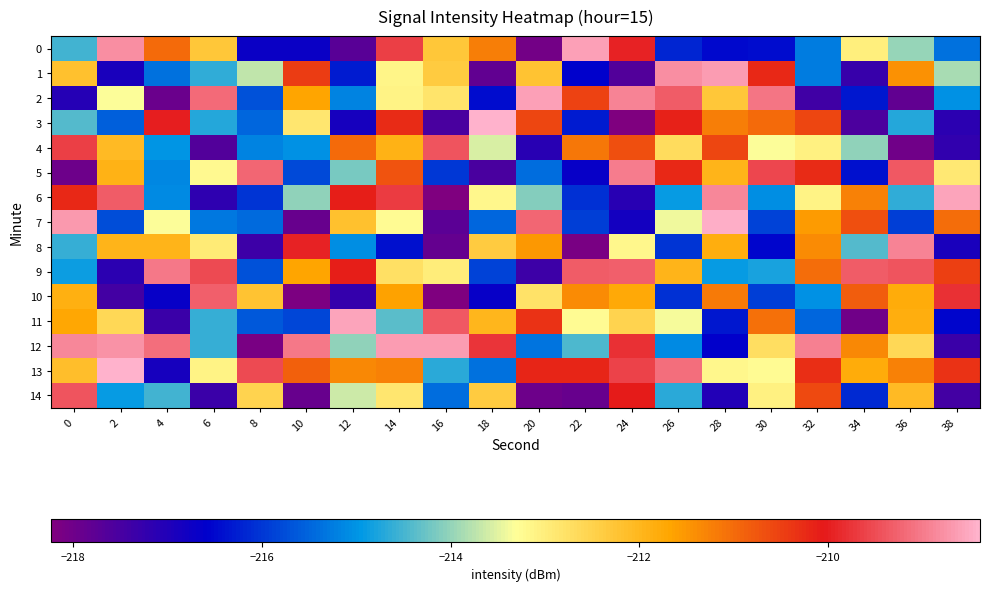

Reading left to right, transcribe all the data shown in this chart.

0: 0=-214.5	2=-208.8	4=-211.0	6=-212.3	8=-216.7	10=-216.7	12=-217.7	14=-209.6	16=-212.3	18=-211.2	20=-218.1	22=-208.6	24=-210.0	26=-216.2	28=-216.5	30=-216.5	32=-215.2	34=-213.0	36=-214.0	38=-215.4
1: 0=-212.2	2=-216.9	4=-215.4	6=-214.6	8=-213.7	10=-210.4	12=-216.3	14=-213.1	16=-212.4	18=-217.8	20=-212.2	22=-216.6	24=-217.6	26=-208.8	28=-208.6	30=-210.2	32=-215.2	34=-217.3	36=-211.4	38=-213.9
2: 0=-217.1	2=-213.3	4=-217.9	6=-209.2	8=-215.7	10=-211.7	12=-215.2	14=-213.1	16=-212.8	18=-216.4	20=-208.6	22=-210.5	24=-208.9	26=-209.3	28=-212.3	30=-209.1	32=-217.4	34=-216.3	36=-217.8	38=-215.0
3: 0=-214.4	2=-215.6	4=-210.0	6=-214.7	8=-215.5	10=-212.9	12=-216.9	14=-210.3	16=-217.5	18=-208.4	20=-210.6	22=-216.3	24=-218.2	26=-210.1	28=-211.2	30=-211.0	32=-210.6	34=-217.5	36=-214.7	38=-217.1
4: 0=-209.7	2=-212.1	4=-215.0	6=-217.7	8=-215.2	10=-215.0	12=-211.0	14=-211.9	16=-209.4	18=-213.6	20=-217.1	22=-211.2	24=-210.7	26=-212.7	28=-210.6	30=-213.3	32=-213.1	34=-214.0	36=-218.0	38=-217.2
5: 0=-218.0	2=-211.9	4=-215.1	6=-213.2	8=-209.2	10=-215.8	12=-214.2	14=-210.7	16=-216.0	18=-217.5	20=-215.4	22=-216.7	24=-209.0	26=-210.2	28=-212.0	30=-209.6	32=-210.3	34=-216.4	36=-209.4	38=-212.9
6: 0=-210.2	2=-209.3	4=-215.1	6=-217.2	8=-216.0	10=-214.0	12=-210.1	14=-209.7	16=-218.2	18=-213.2	20=-214.1	22=-216.1	24=-217.1	26=-214.9	28=-208.9	30=-215.1	32=-213.1	34=-211.3	36=-214.7	38=-208.6
7: 0=-208.7	2=-215.8	4=-213.3	6=-215.3	8=-215.4	10=-217.9	12=-212.2	14=-213.3	16=-217.8	18=-215.5	20=-209.2	22=-215.9	24=-216.8	26=-213.4	28=-208.4	30=-215.9	32=-211.6	34=-210.7	36=-215.9	38=-211.0
8: 0=-214.6	2=-212.0	4=-212.0	6=-212.9	8=-217.4	10=-209.9	12=-215.1	14=-216.4	16=-217.9	18=-212.4	20=-211.5	22=-218.1	24=-213.2	26=-216.0	28=-211.8	30=-216.5	32=-211.4	34=-214.4	36=-208.9	38=-216.9
9: 0=-214.9	2=-217.2	4=-209.0	6=-209.5	8=-215.7	10=-211.7	12=-210.1	14=-212.7	16=-213.0	18=-215.9	20=-217.4	22=-209.3	24=-209.3	26=-212.0	28=-214.9	30=-214.8	32=-211.0	34=-209.3	36=-209.4	38=-210.5
10: 0=-211.9	2=-217.4	4=-216.7	6=-209.3	8=-212.2	10=-218.2	12=-217.3	14=-211.7	16=-218.2	18=-216.7	20=-212.8	22=-211.4	24=-211.8	26=-216.0	28=-211.2	30=-215.9	32=-215.0	34=-210.8	36=-211.8	38=-209.8
11: 0=-211.7	2=-212.6	4=-217.4	6=-214.6	8=-215.6	10=-215.8	12=-208.6	14=-214.4	16=-209.4	18=-212.0	20=-210.3	22=-213.3	24=-212.5	26=-213.4	28=-216.3	30=-211.1	32=-215.5	34=-218.0	36=-211.8	38=-216.5
12: 0=-208.9	2=-208.7	4=-209.1	6=-214.6	8=-218.1	10=-209.0	12=-214.0	14=-208.6	16=-208.7	18=-209.8	20=-215.3	22=-214.4	24=-209.8	26=-215.1	28=-216.6	30=-212.7	32=-208.9	34=-211.3	36=-212.6	38=-217.3
13: 0=-212.1	2=-208.4	4=-216.9	6=-213.1	8=-209.5	10=-210.9	12=-211.3	14=-211.3	16=-214.7	18=-215.4	20=-210.2	22=-210.2	24=-209.6	26=-209.2	28=-213.2	30=-213.3	32=-210.3	34=-211.8	36=-211.3	38=-210.3
14: 0=-209.4	2=-214.9	4=-214.5	6=-217.3	8=-212.5	10=-217.9	12=-213.6	14=-212.9	16=-215.4	18=-212.4	20=-218.0	22=-217.9	24=-210.1	26=-214.7	28=-217.0	30=-213.1	32=-210.6	34=-216.1	36=-212.1	38=-217.4